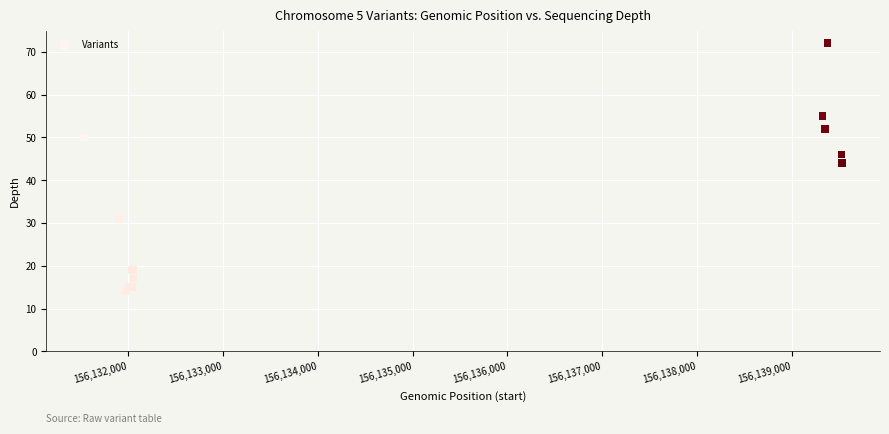

What Y value in the scatter plot is closest to 43?

44